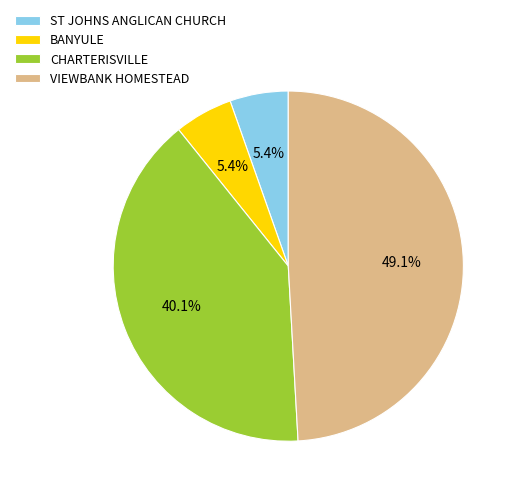

Which category has the biggest portion of the pie?

VIEWBANK HOMESTEAD